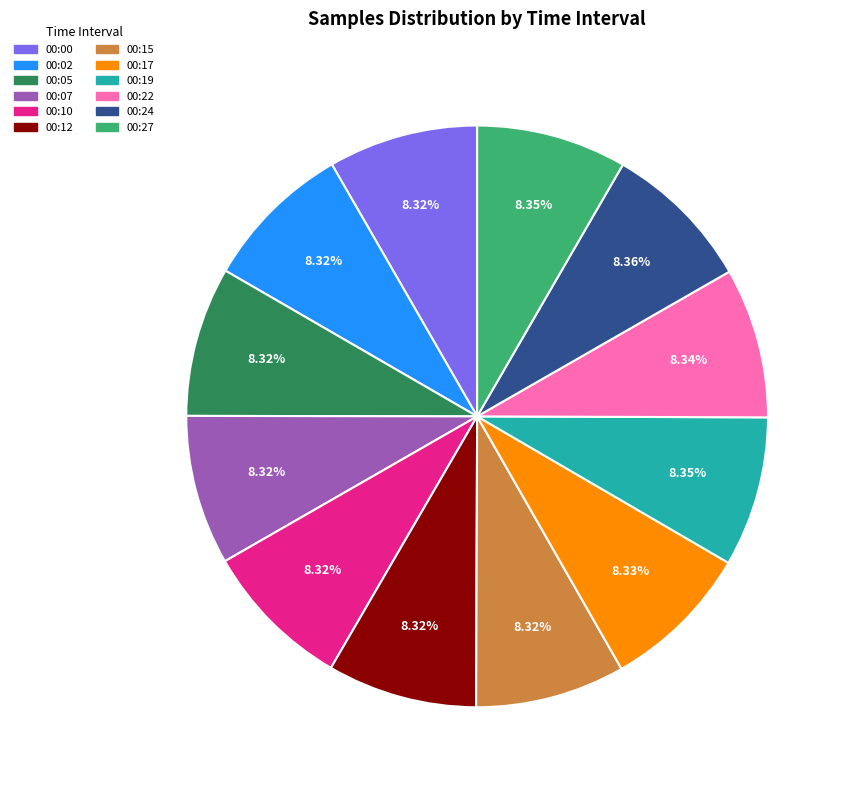

How much of the chart is everything except 00:24?

91.6%